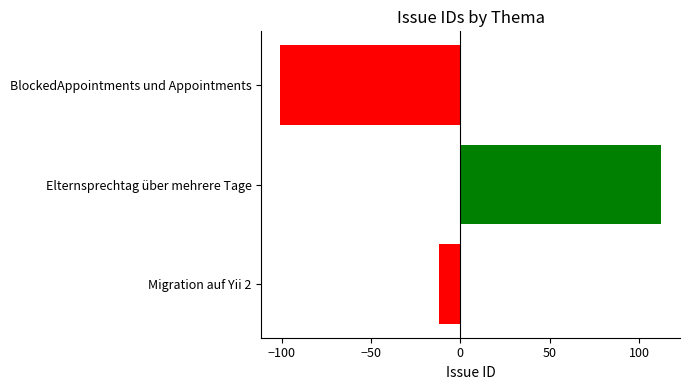

Reading bottom to top, extract all data points from this chart.

Migration auf Yii 2=-11.7	Elternsprechtag über mehrere Tage=112.3	BlockedAppointments und Appointments=-100.7